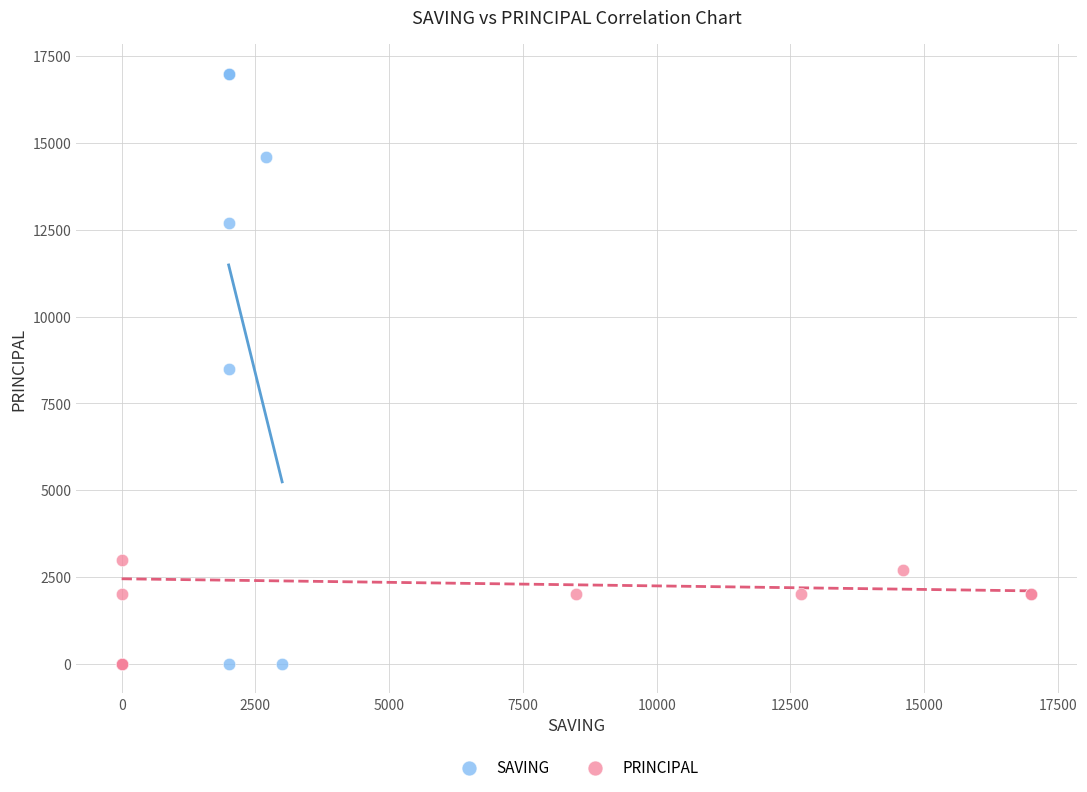

Which series reaches the maximum Y coordinate?

SAVING